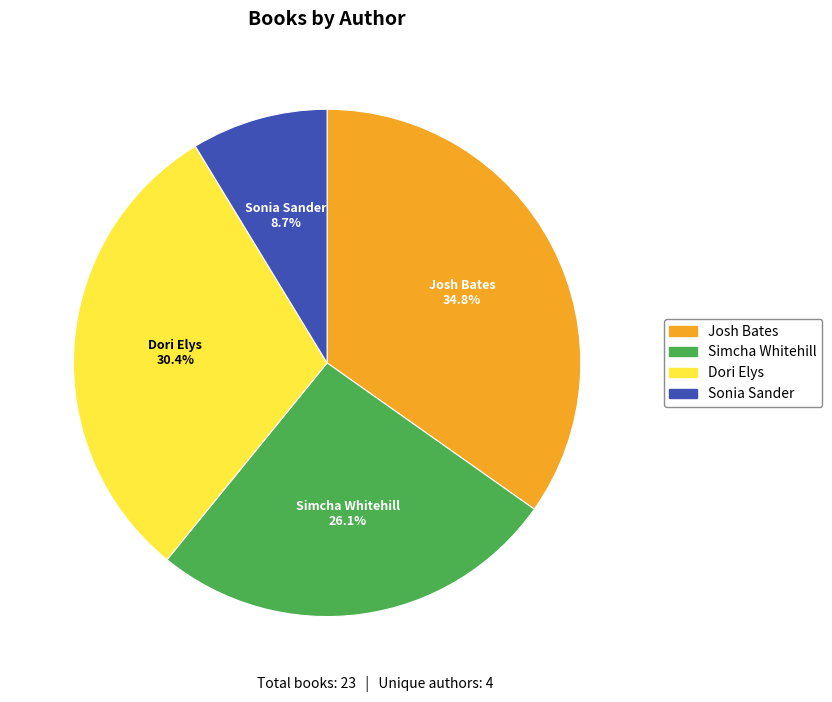

To the nearest percent, what percentage of the pie is Josh Bates?

35%